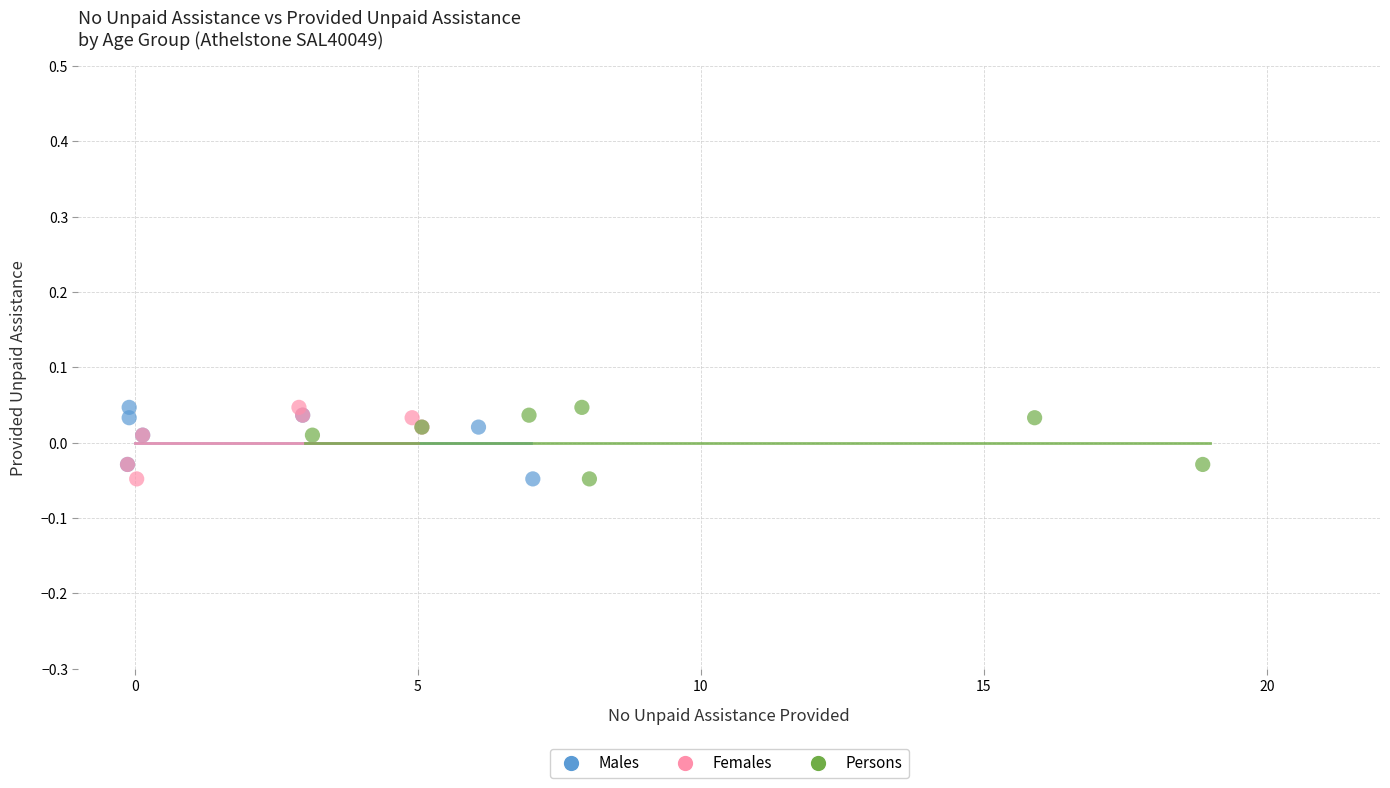

What are all the series names shown in the legend?

Males, Females, Persons